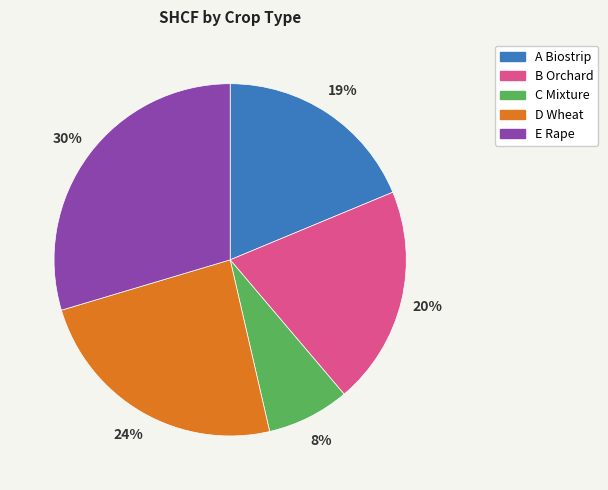

To the nearest percent, what portion does A Biostrip represent?

19%